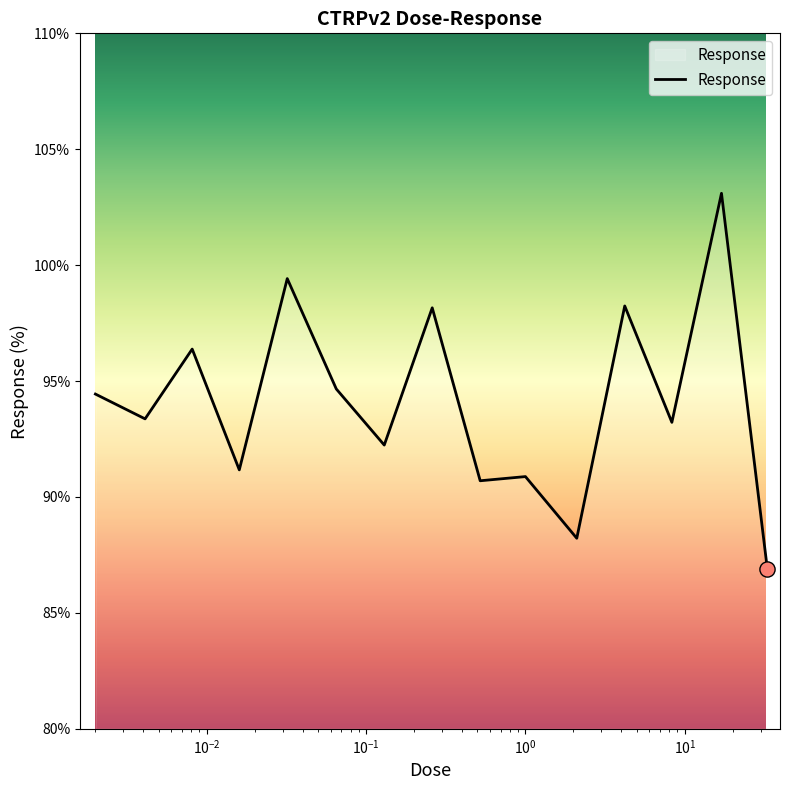

What is the difference between the maximum and minimum values?

16.2